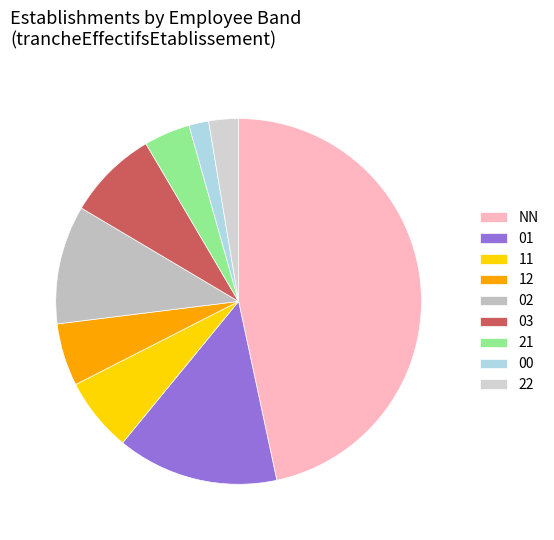

Count the number of slices in the pie.

9